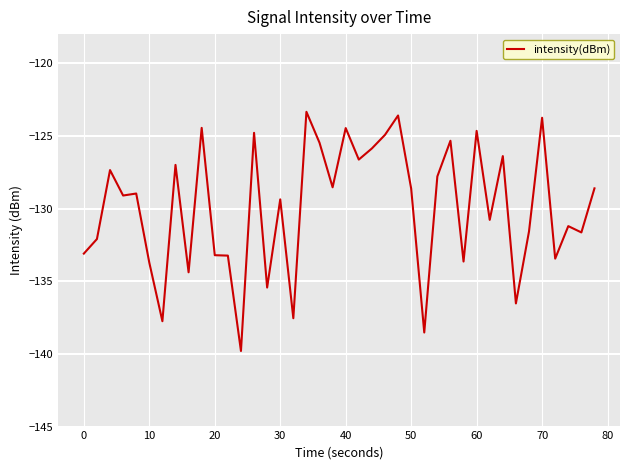

What is the difference between the maximum and minimum values?

16.5